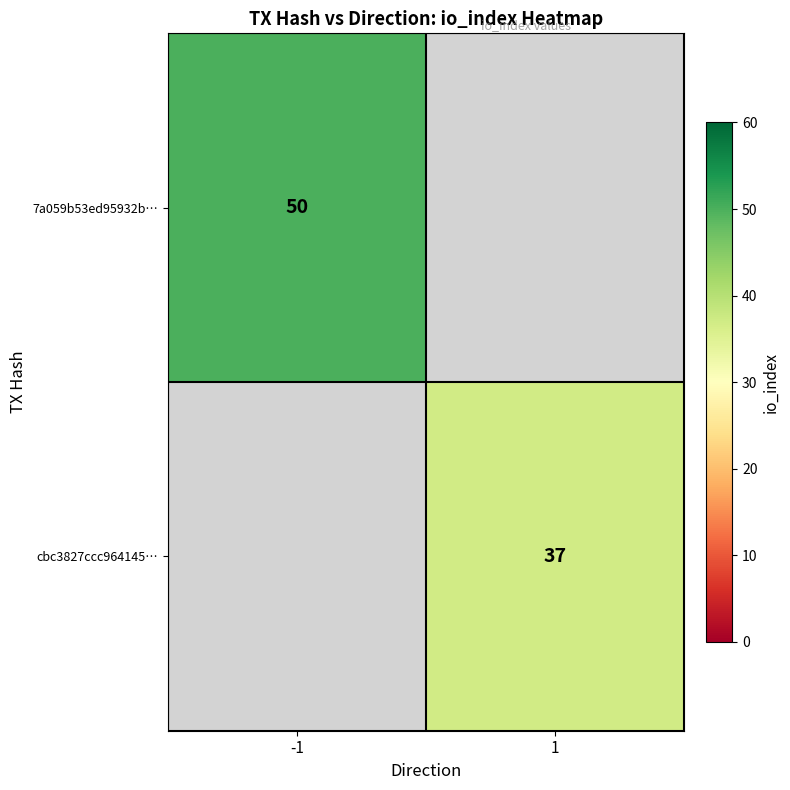

Which has a higher value, 1 or -1?

-1